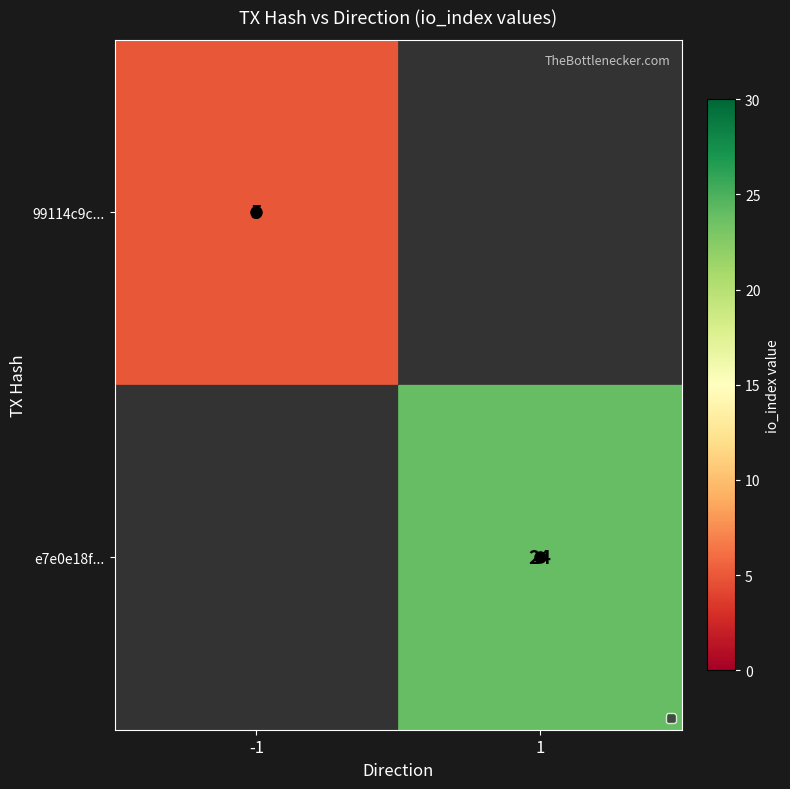

What is the greatest value displayed?

24.0